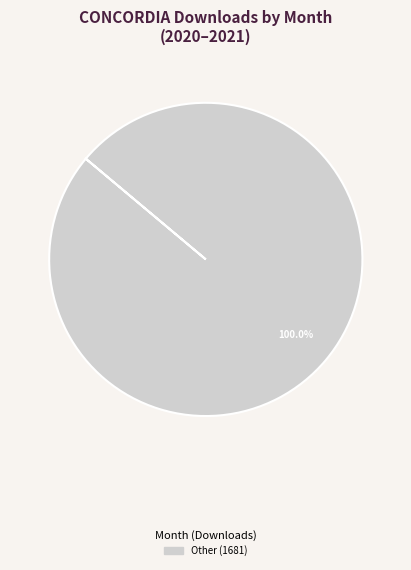

Is there any slice that represents more than half of the pie?

Yes